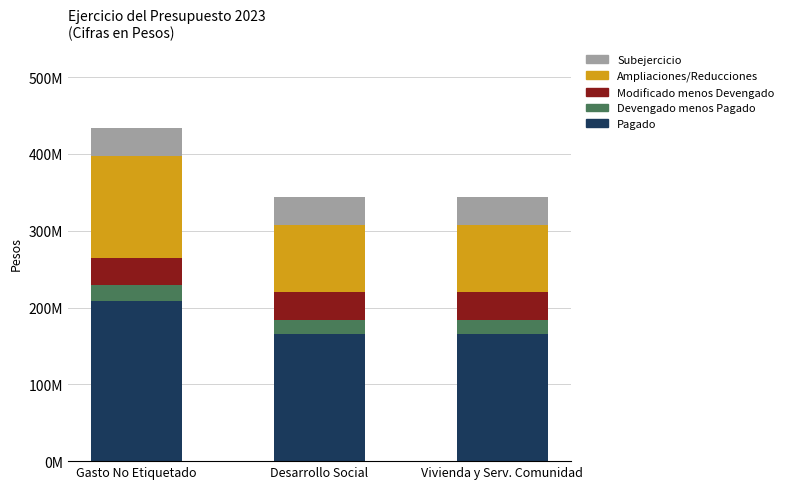

What is the sum of the Ampliaciones/Reducciones values at Desarrollo Social and Gasto No Etiquetado?

221431976